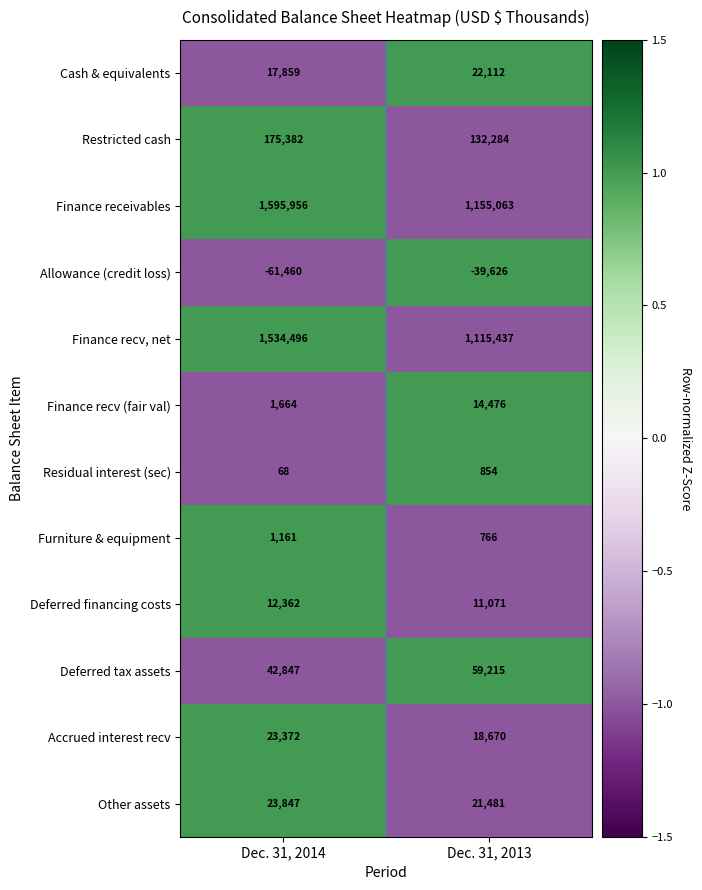

At Dec. 31, 2014, list the series in order from smallest to largest.

Allowance (credit loss), Residual interest (sec), Furniture & equipment, Finance recv (fair val), Deferred financing costs, Cash & equivalents, Accrued interest recv, Other assets, Deferred tax assets, Restricted cash, Finance recv, net, Finance receivables